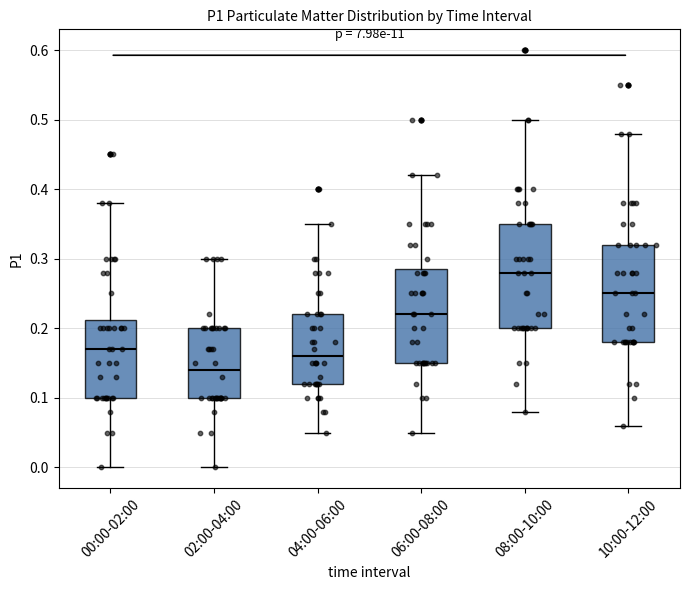

Reading left to right, transcribe this box plot: for each box, give where its median line is, the range the box spans, and where its two whiskers end, as read against the y-axis. The values are not printed on the chart, so give them approximately, as read against the axis.

00:00-02:00: median 0.17, box 0.10 to 0.21, whiskers 0.00 to 0.38
02:00-04:00: median 0.14, box 0.10 to 0.20, whiskers 0.00 to 0.30
04:00-06:00: median 0.16, box 0.12 to 0.22, whiskers 0.05 to 0.35
06:00-08:00: median 0.22, box 0.15 to 0.29, whiskers 0.05 to 0.42
08:00-10:00: median 0.28, box 0.20 to 0.35, whiskers 0.08 to 0.50
10:00-12:00: median 0.25, box 0.18 to 0.32, whiskers 0.06 to 0.48